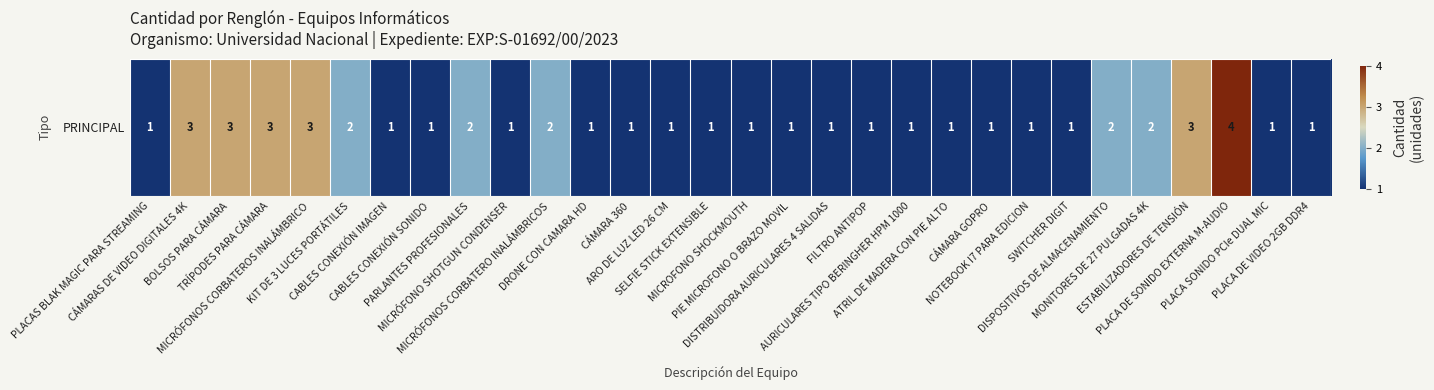

What is the minimum value shown in the chart?

1